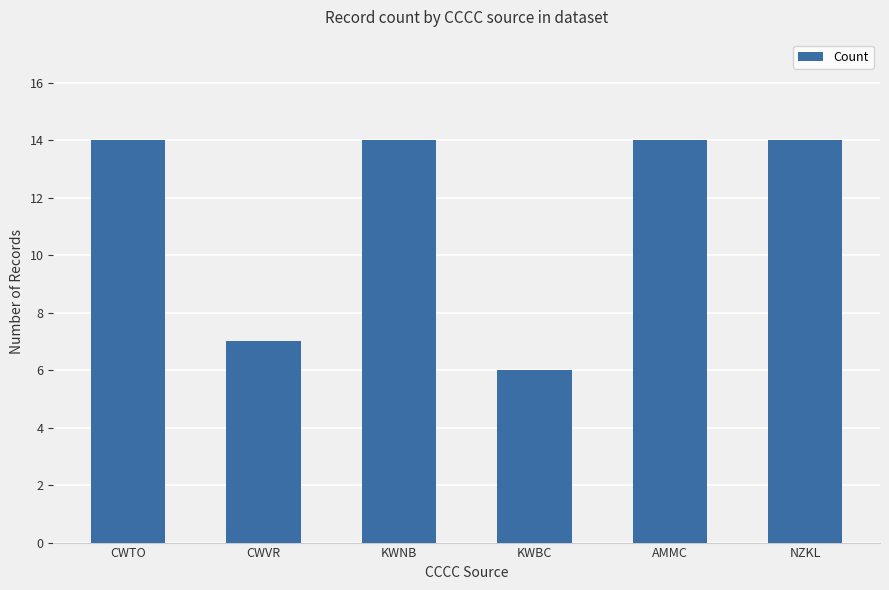

Reading left to right, list all the values displayed in this chart.

CWTO=14	CWVR=7	KWNB=14	KWBC=6	AMMC=14	NZKL=14